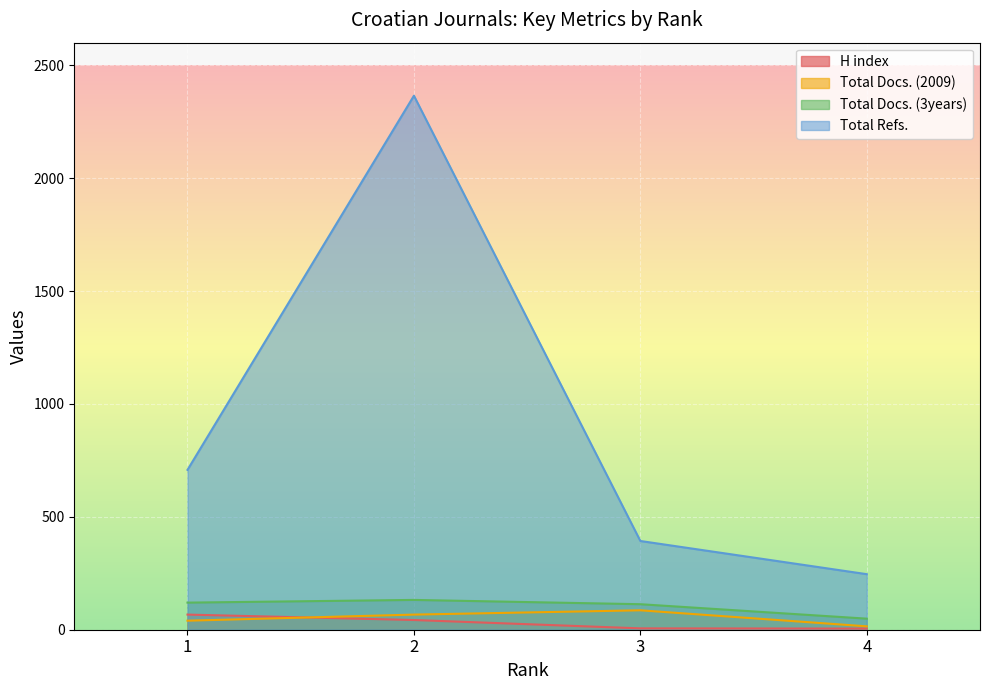

Rank the series at 1 from highest to lowest value.

Total Refs., Total Docs. (3years), H index, Total Docs. (2009)